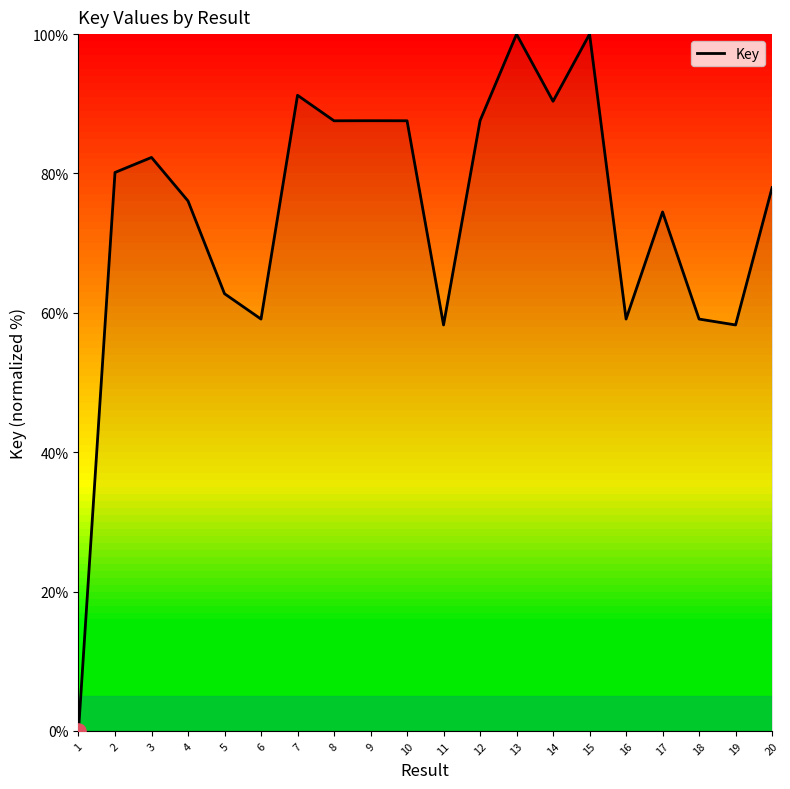

What is the change in value from 2 to 10?

+7.4